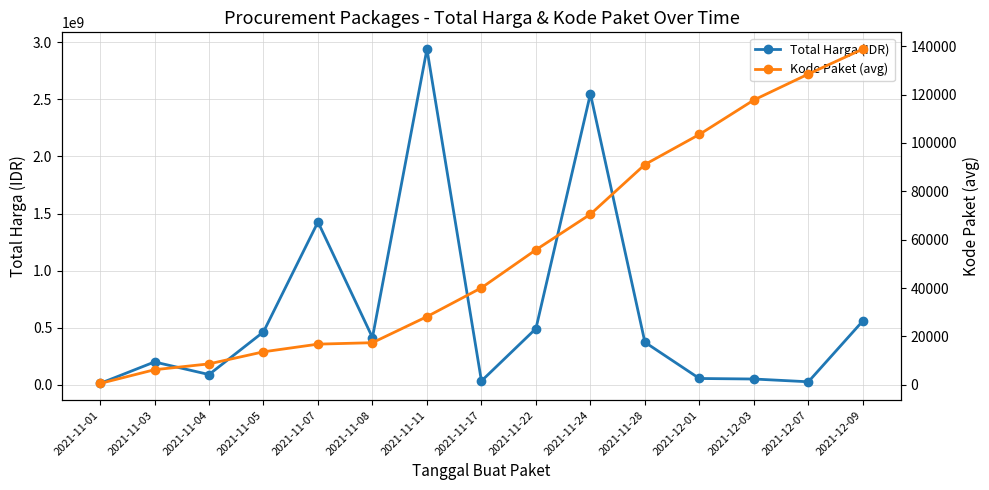

At 2021-11-04, list the series in order from largest to smallest.

Total Harga (IDR), Kode Paket (avg)